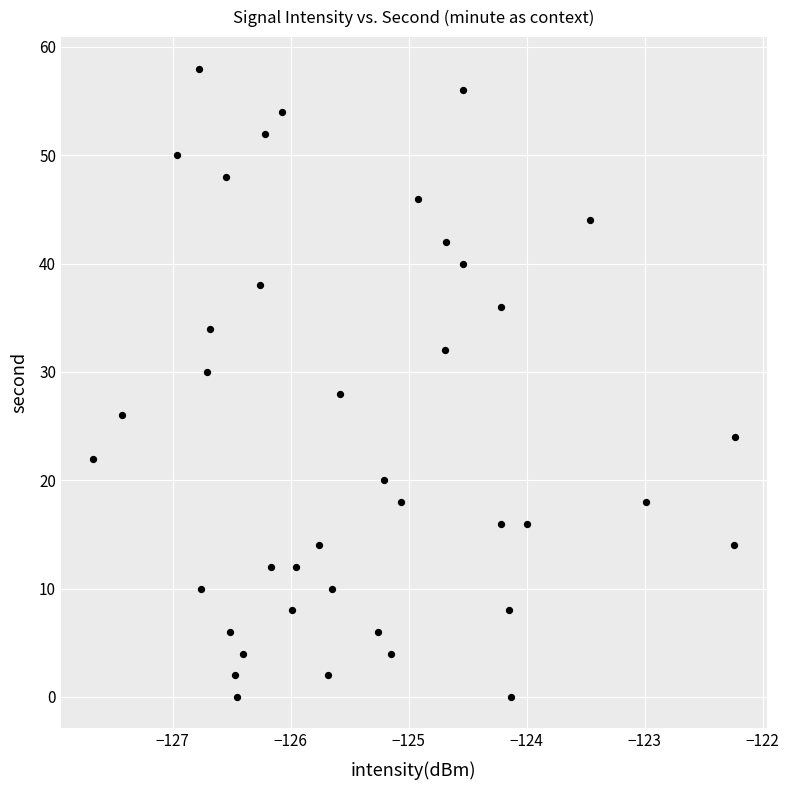

What is the range of Y values (max minus min)?

58